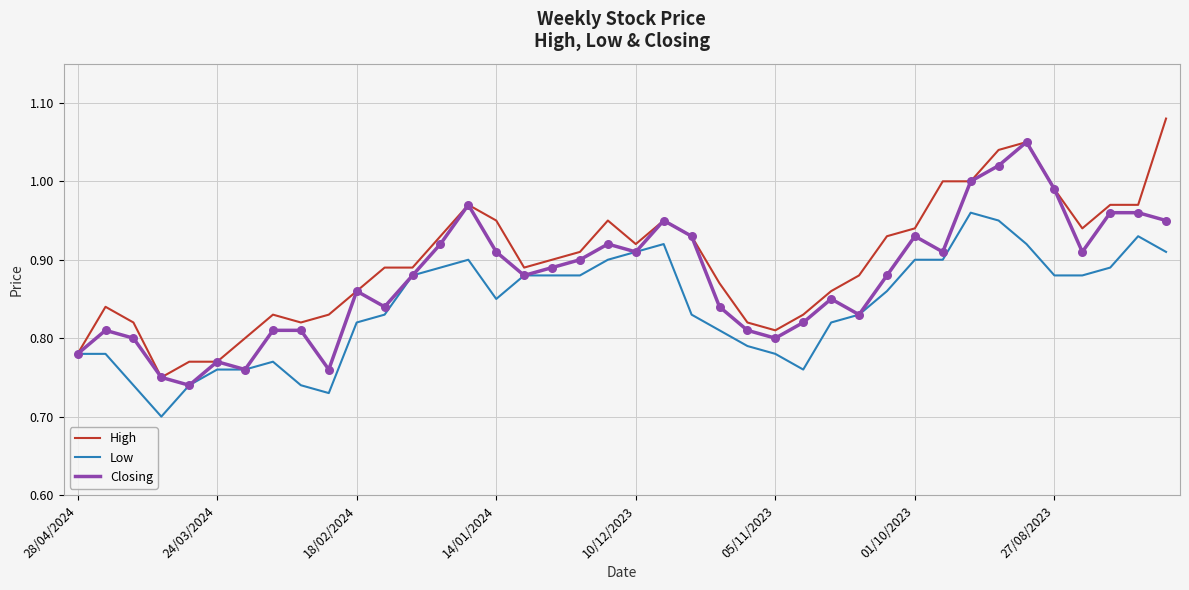

Which series has the largest total across all categories?

High